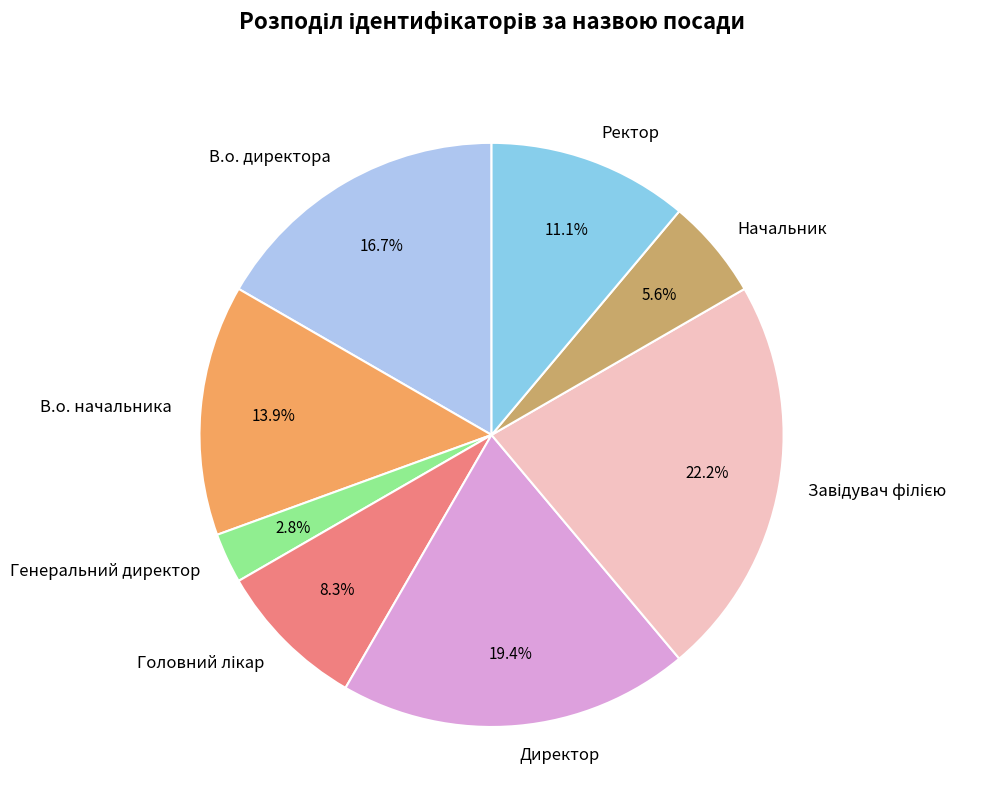

Does any single category account for the majority?

No